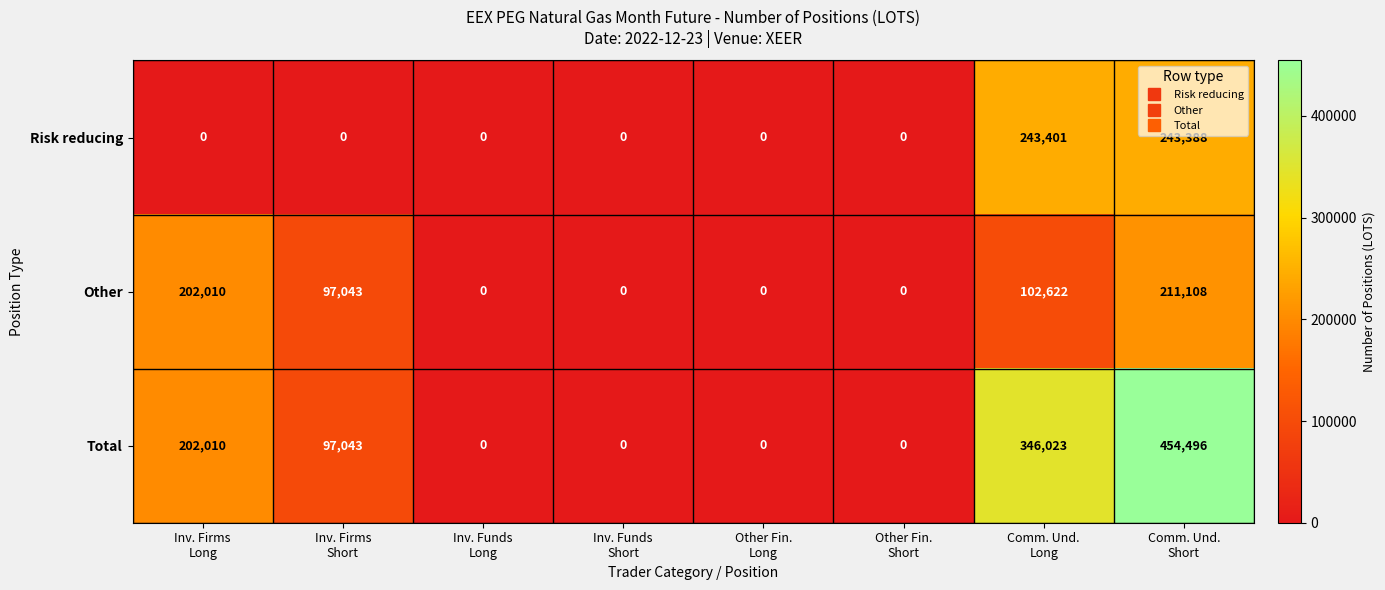

What is the difference between the second highest and second lowest values in the Total series?

346023